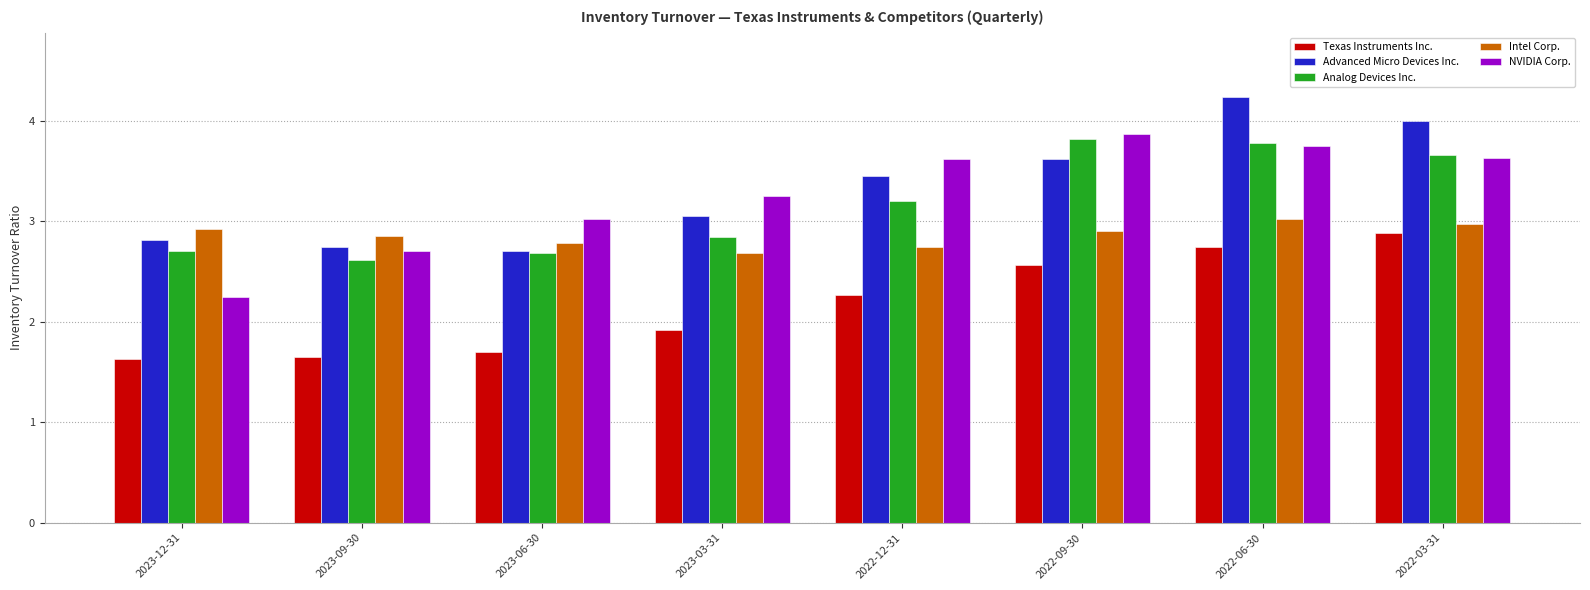

What is the average value of the Advanced Micro Devices Inc. series?

3.3